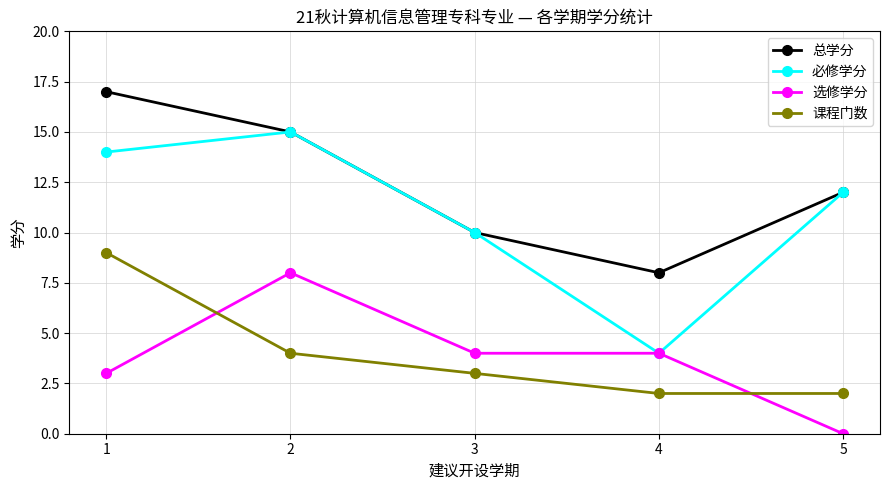

What is the total value across all series at 3?

27